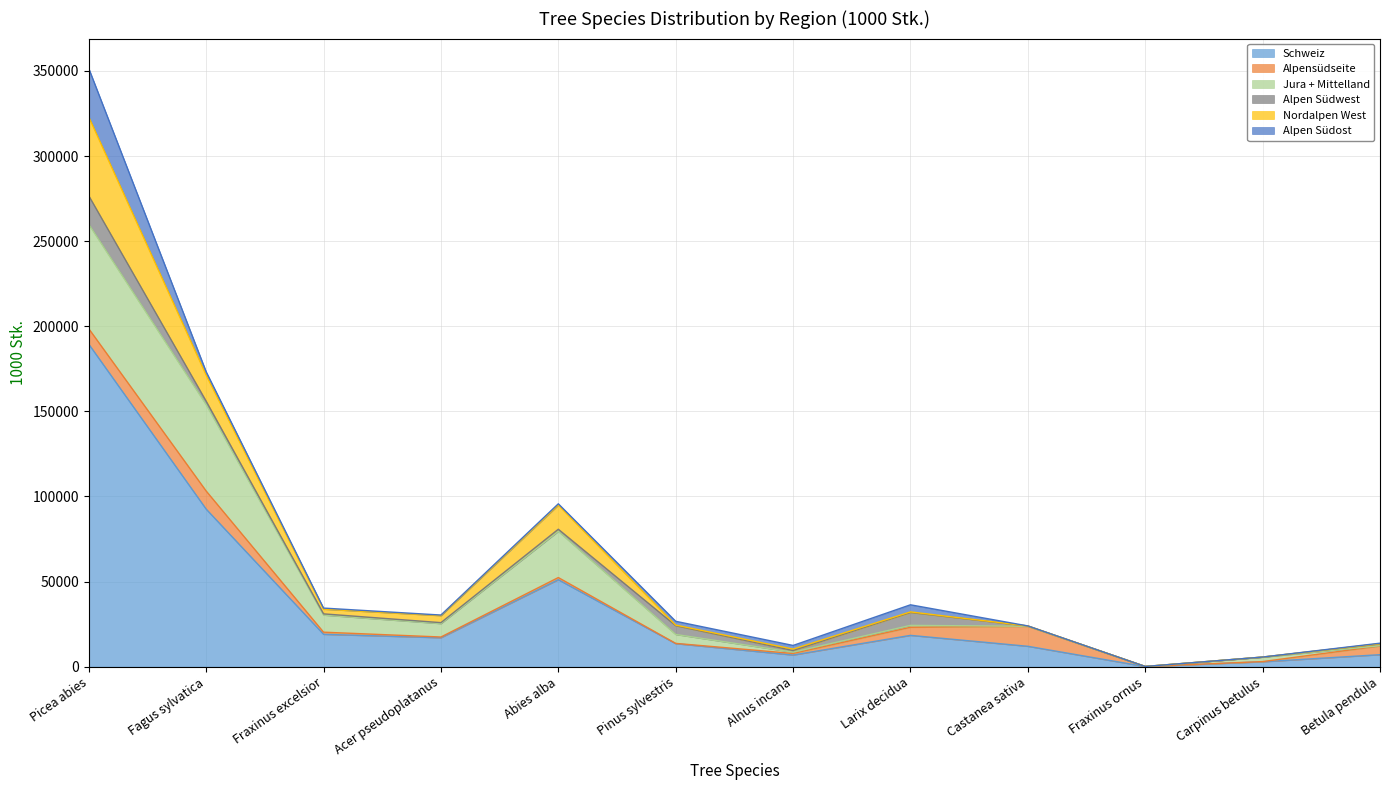

Reading right to left, transcribe all the data shown in this chart.

Schweiz: Betula pendula=7042	Carpinus betulus=2872	Fraxinus ornus=60	Castanea sativa=11969	Larix decidua=18391	Alnus incana=6829	Pinus sylvestris=13525	Abies alba=51100	Acer pseudoplatanus=17001	Fraxinus excelsior=19013	Fagus sylvatica=92563	Picea abies=189464
Alpensüdseite: Betula pendula=5108	Carpinus betulus=120	Fraxinus ornus=60	Castanea sativa=11748	Larix decidua=4753	Alnus incana=924	Pinus sylvestris=155	Abies alba=1261	Acer pseudoplatanus=429	Fraxinus excelsior=1255	Fagus sylvatica=10636	Picea abies=9090
Jura + Mittelland: Betula pendula=155	Carpinus betulus=2588	Fraxinus ornus=0	Castanea sativa=17	Larix decidua=1119	Alnus incana=760	Pinus sylvestris=5248	Abies alba=27163	Acer pseudoplatanus=7883	Fraxinus excelsior=10047	Fagus sylvatica=50753	Picea abies=61351
Alpen Südwest: Betula pendula=1104	Carpinus betulus=55	Fraxinus ornus=0	Castanea sativa=176	Larix decidua=7596	Alnus incana=971	Pinus sylvestris=5142	Abies alba=1223	Acer pseudoplatanus=554	Fraxinus excelsior=711	Fagus sylvatica=2026	Picea abies=16756
Nordalpen West: Betula pendula=71	Carpinus betulus=15	Fraxinus ornus=0	Castanea sativa=0	Larix decidua=316	Alnus incana=840	Pinus sylvestris=364	Abies alba=14188	Acer pseudoplatanus=4131	Fraxinus excelsior=2761	Fagus sylvatica=15302	Picea abies=46309
Alpen Südost: Betula pendula=322	Carpinus betulus=0	Fraxinus ornus=0	Castanea sativa=28	Larix decidua=4175	Alnus incana=2139	Pinus sylvestris=2229	Abies alba=763	Acer pseudoplatanus=335	Fraxinus excelsior=637	Fagus sylvatica=1969	Picea abies=28487